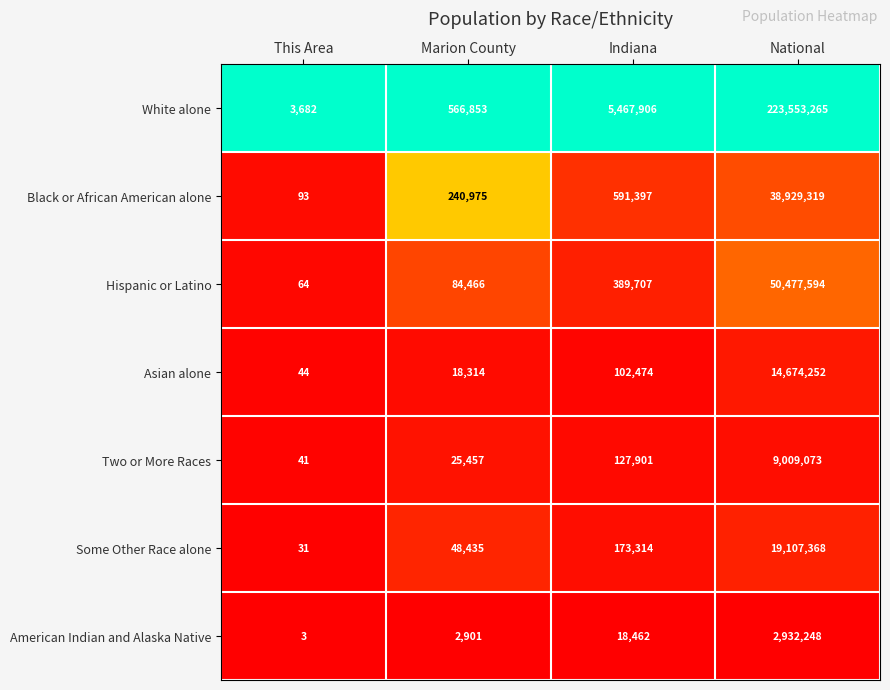

What is the total value across all series at Indiana?

6871161